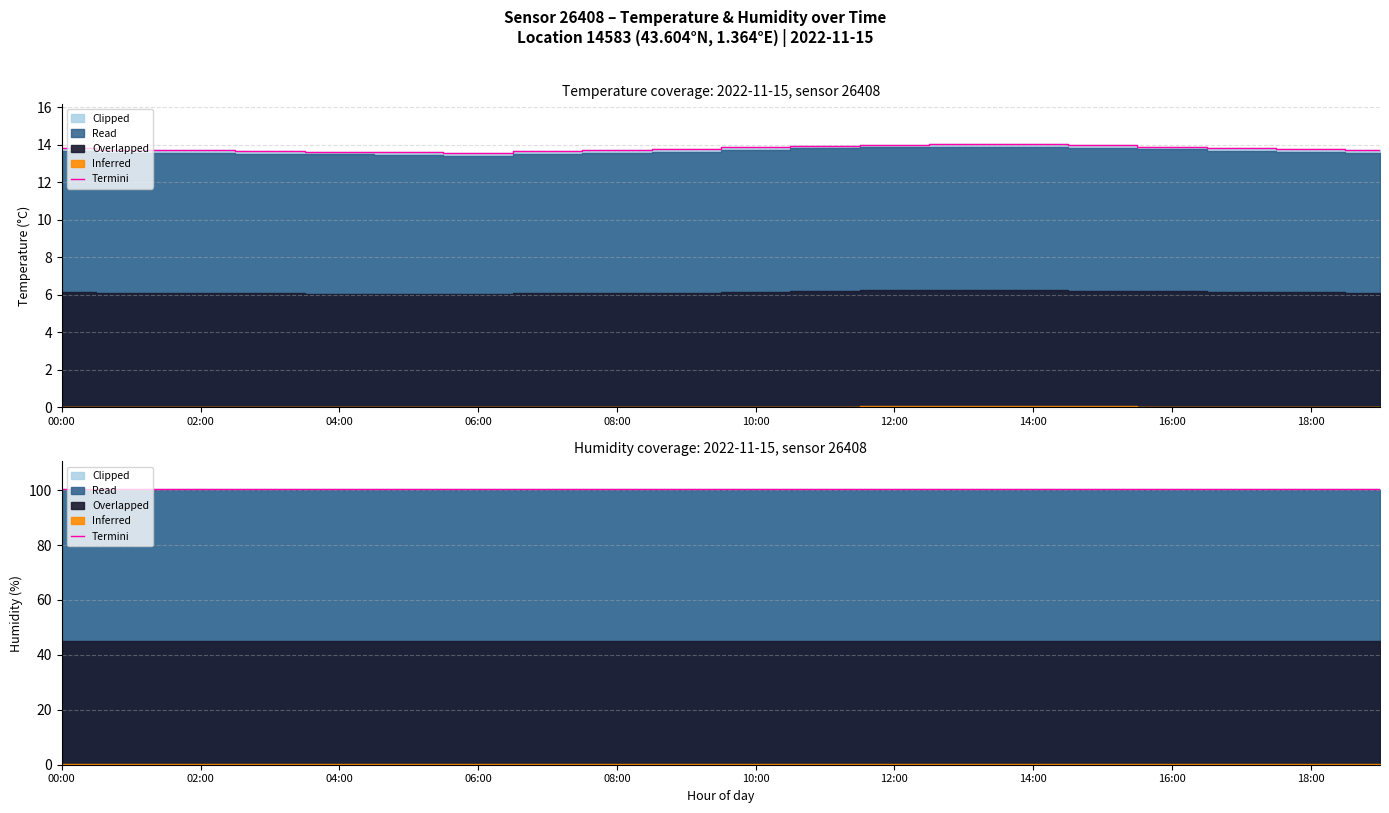

How many points are lower than both their immediate neighbors (excluding endpoints)?

2